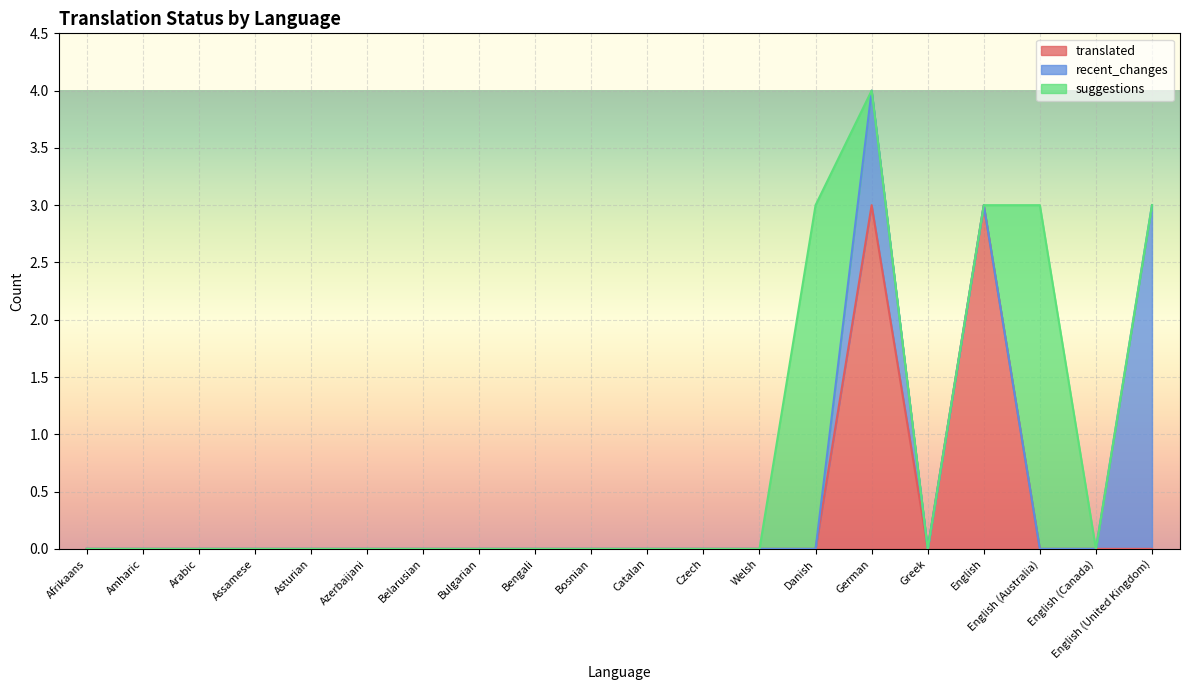

Between Czech and Afrikaans, which is larger?

Czech